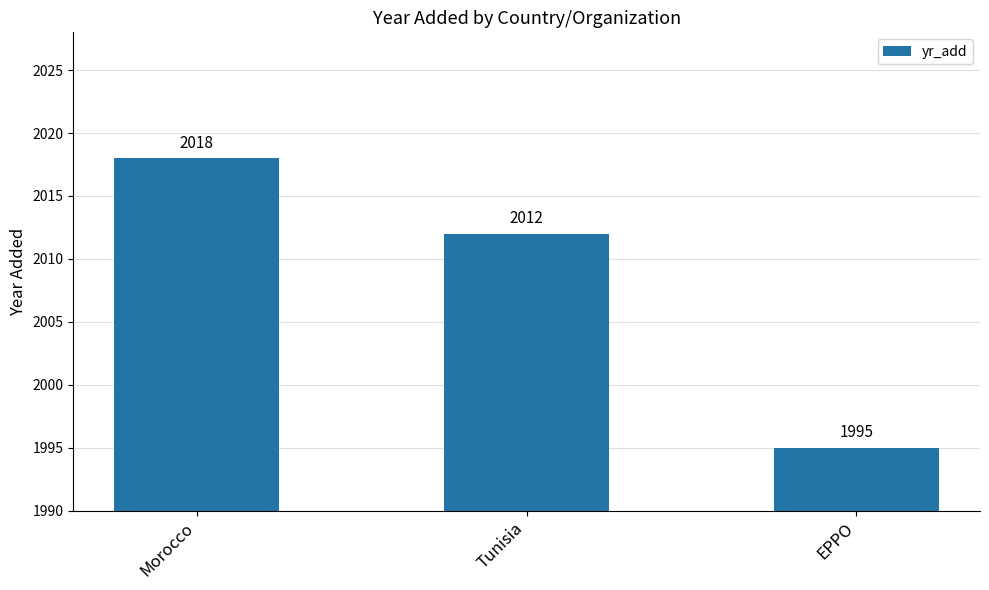

At which label does the data first exceed 2012?

Morocco